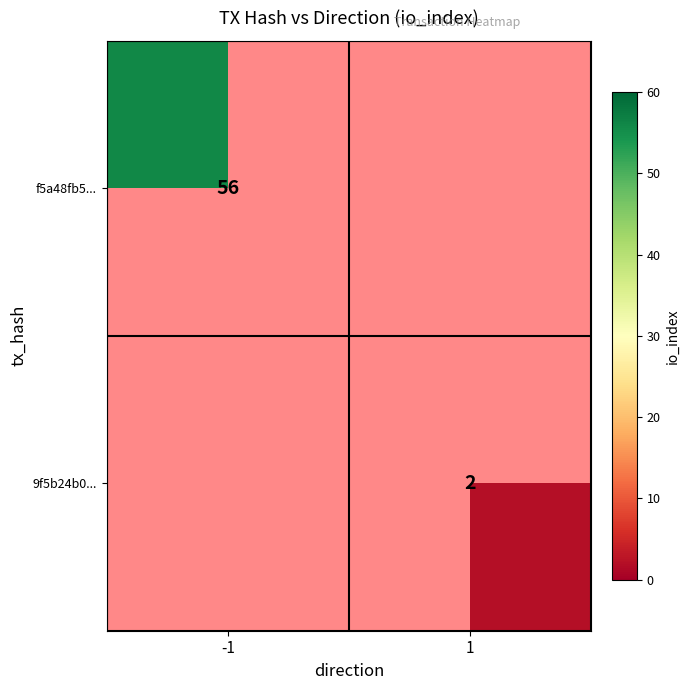

Rank the series at -1 from highest to lowest value.

f5a48fb5..., 9f5b24b0...